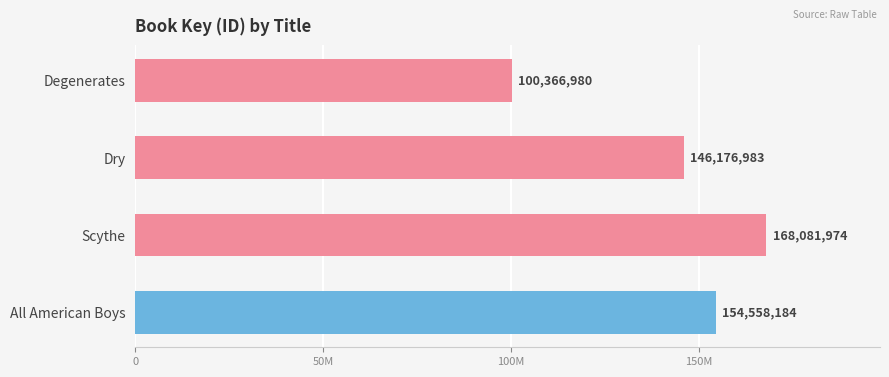

Are the bars horizontal?

Yes